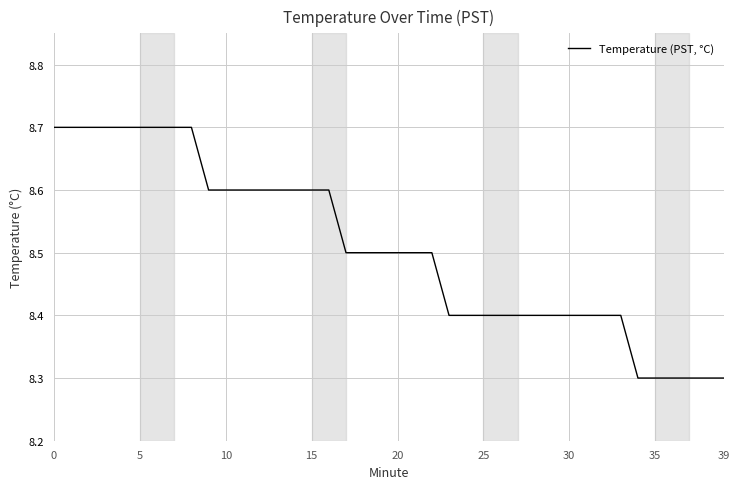

What is the difference between the maximum and minimum values?

0.4